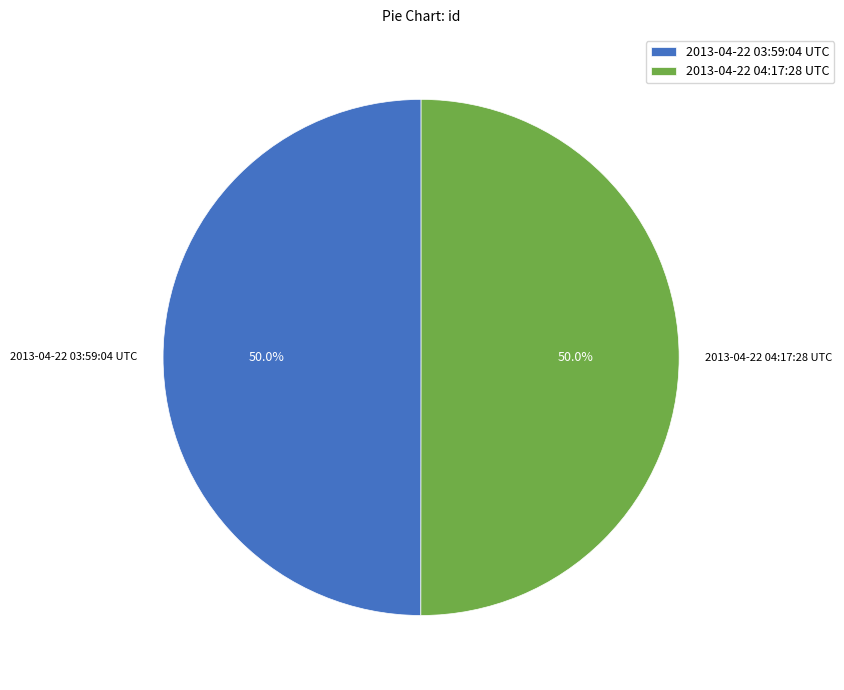

What is the ratio of the value at 2013-04-22 04:17:28 UTC to the value at 2013-04-22 03:59:04 UTC?

1.0